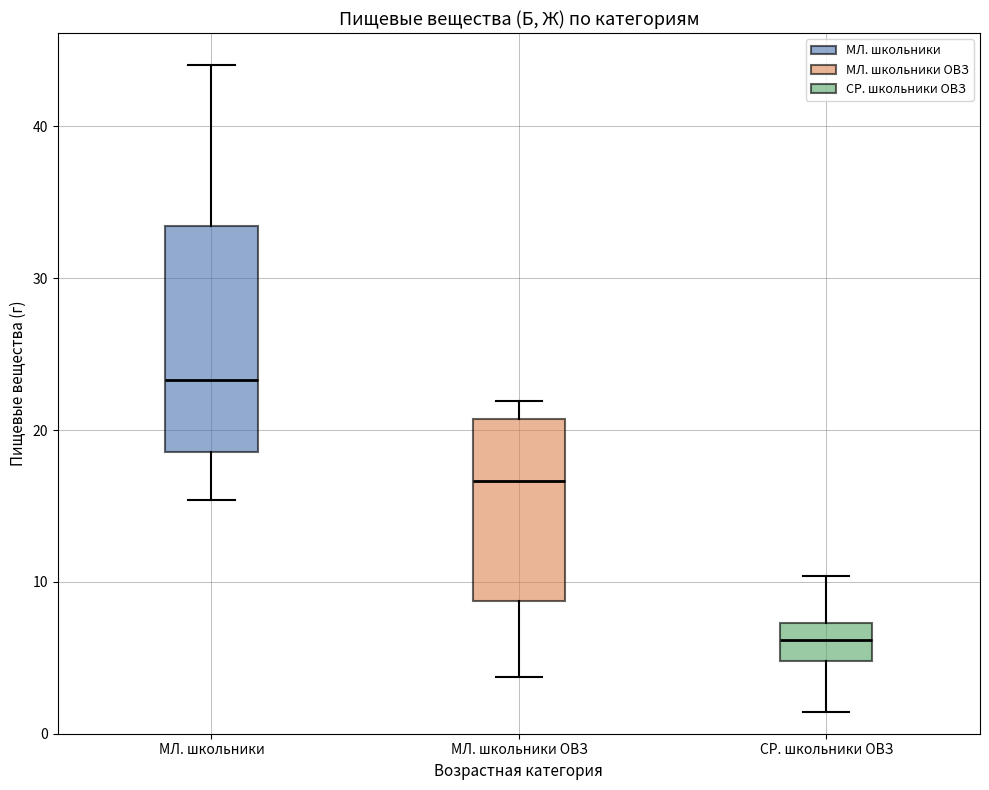

Which box is the tallest, from its lower edge to its upper edge?

МЛ. школьники